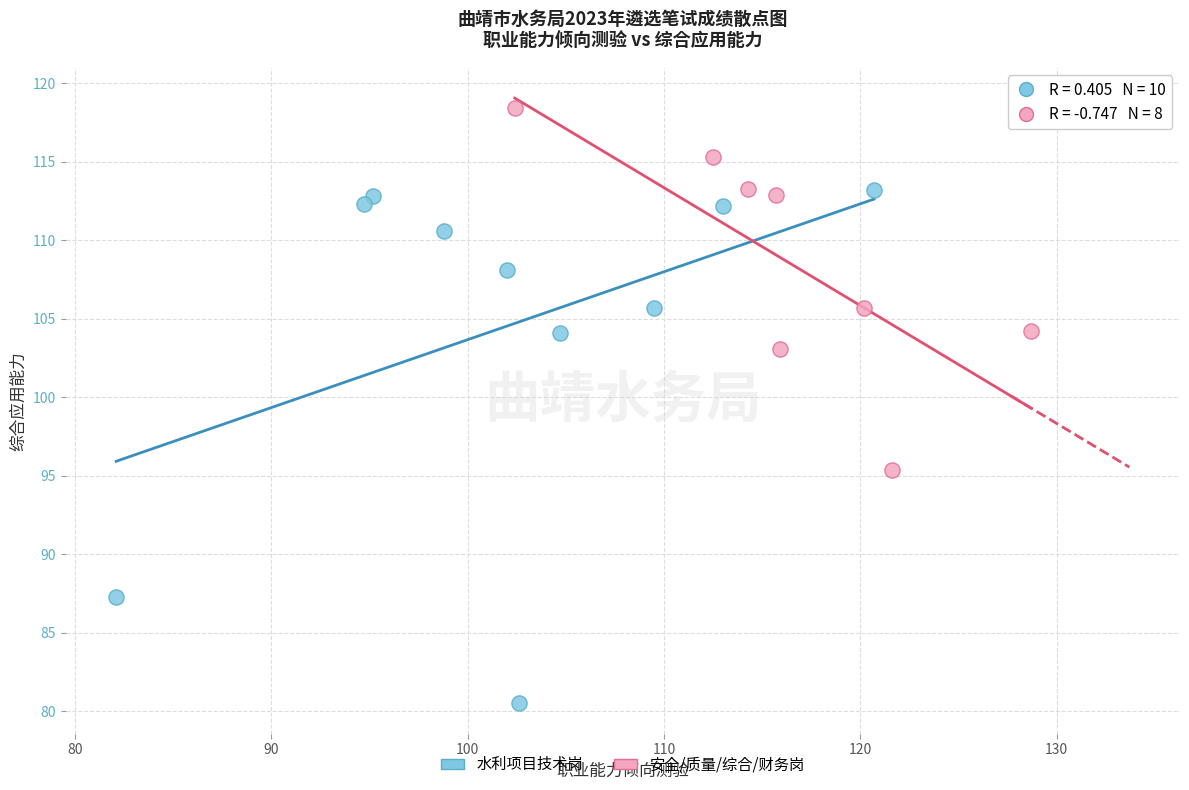

Which series has the largest Y range (max minus min)?

水利项目技术岗